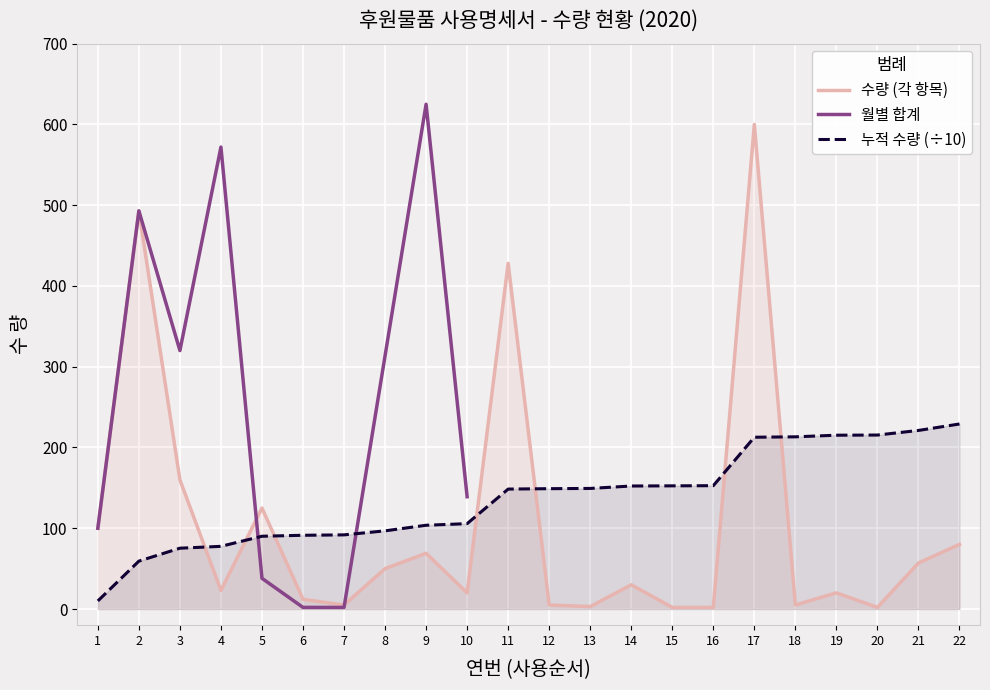

Count the number of categories in the chart.

22